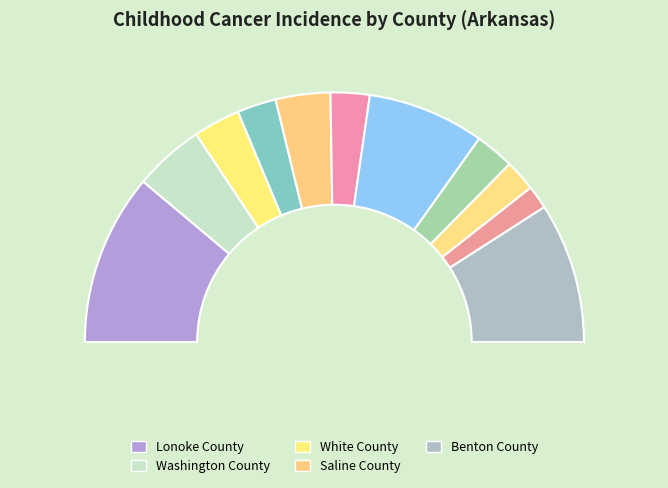

What is the ratio of the value at Craighead County to the value at Washington County?

0.6